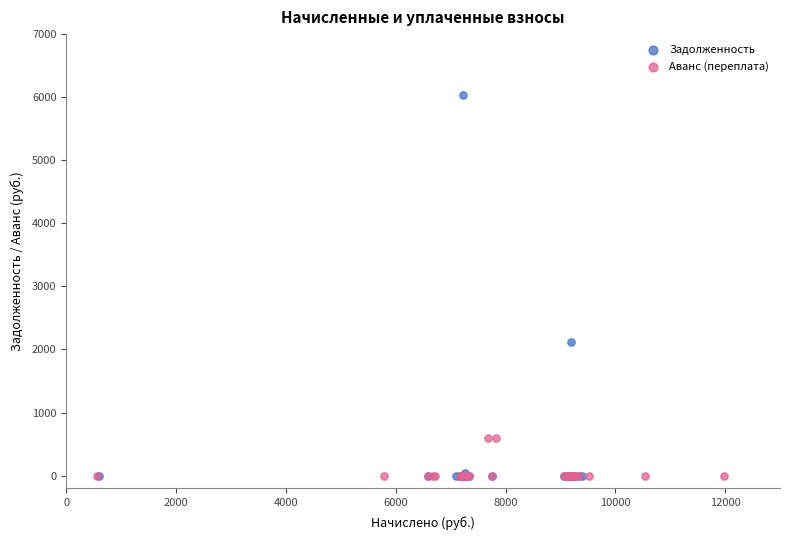

Which series has the largest Y range (max minus min)?

Задолженность